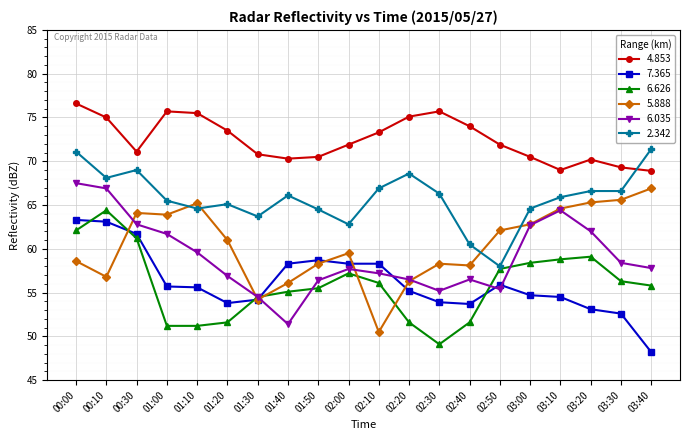

At which category does the chart reach its peak across all series?

00:00